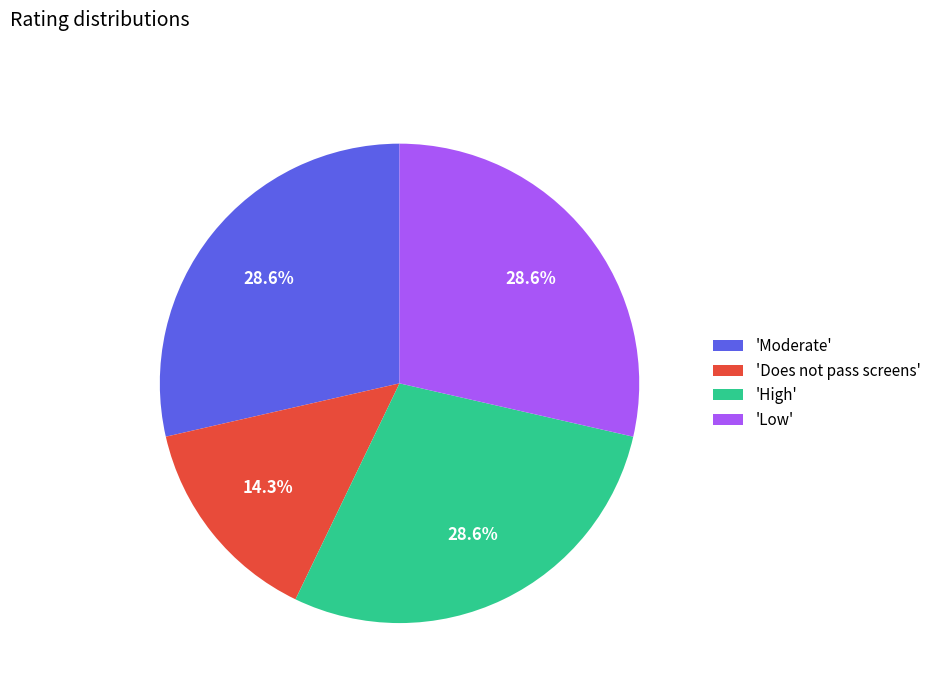

Does any single category account for the majority?

No